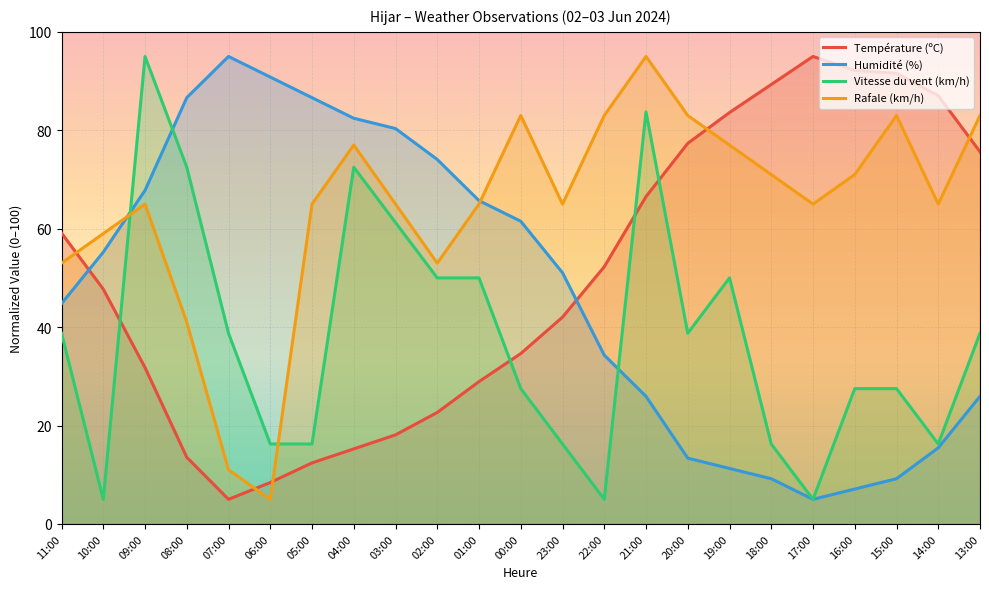

The Rafale (km/h) series shows 26.7 at 15:00. True or false?

False